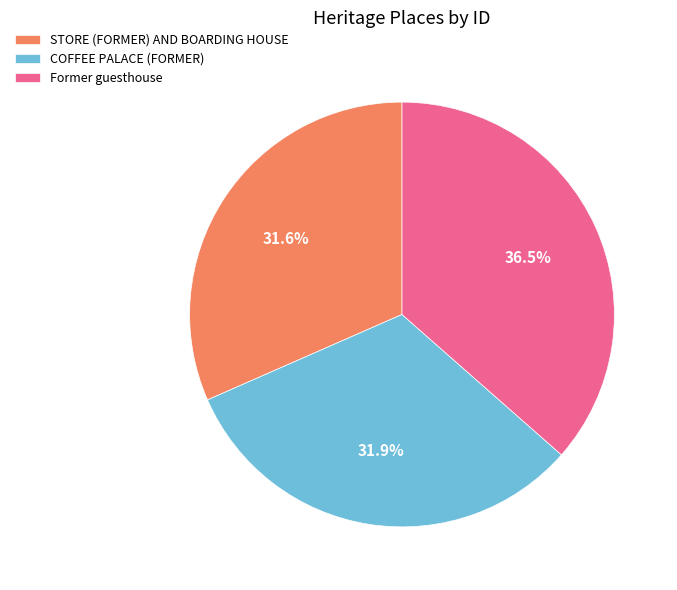

Is there any slice that represents more than half of the pie?

No